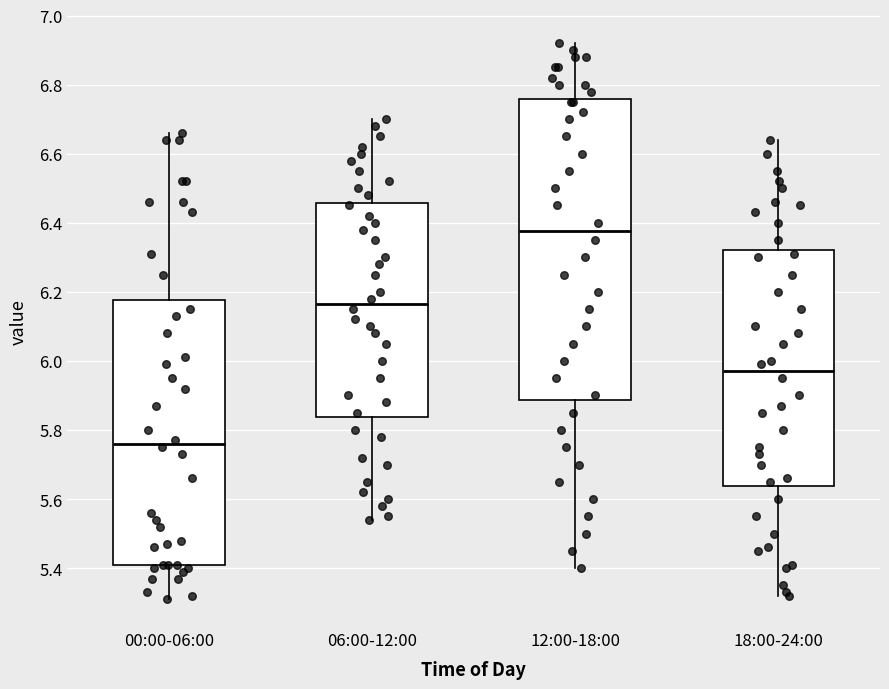

Comparing the boxes themselves (not the whiskers), which one is the tallest?

12:00-18:00